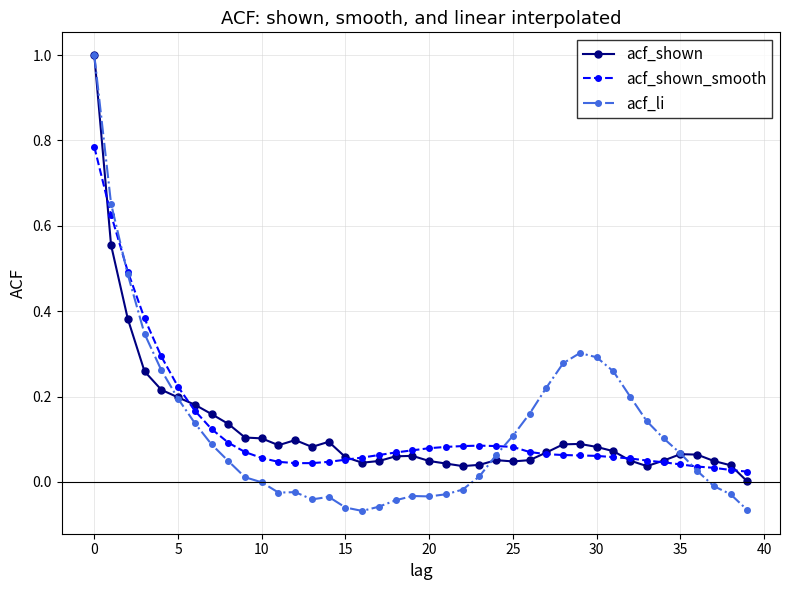

What is the maximum value shown in the chart?

1.0